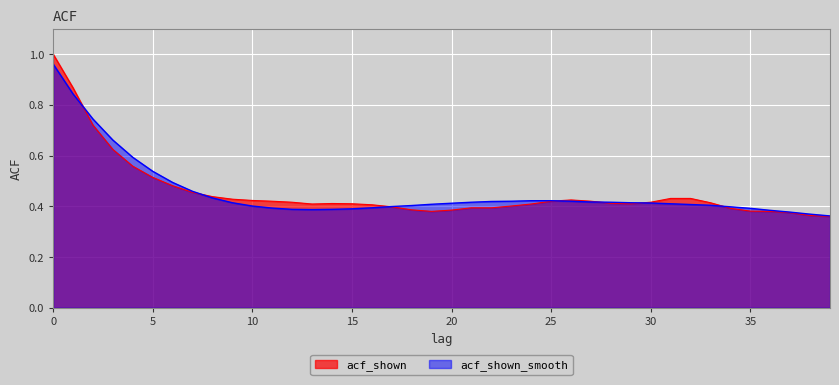

Reading left to right, list all the values displayed in this chart.

acf_shown: 1.0	0.9	0.7	0.6	0.6	0.5	0.5	0.5	0.4	0.4	0.4	0.4	0.4	0.4	0.4	0.4	0.4	0.4	0.4	0.4	0.4	0.4	0.4	0.4	0.4	0.4	0.4	0.4	0.4	0.4	0.4	0.4	0.4	0.4	0.4	0.4	0.4	0.4	0.4	0.4
acf_shown_smooth: 1.0	0.8	0.7	0.7	0.6	0.5	0.5	0.5	0.4	0.4	0.4	0.4	0.4	0.4	0.4	0.4	0.4	0.4	0.4	0.4	0.4	0.4	0.4	0.4	0.4	0.4	0.4	0.4	0.4	0.4	0.4	0.4	0.4	0.4	0.4	0.4	0.4	0.4	0.4	0.4